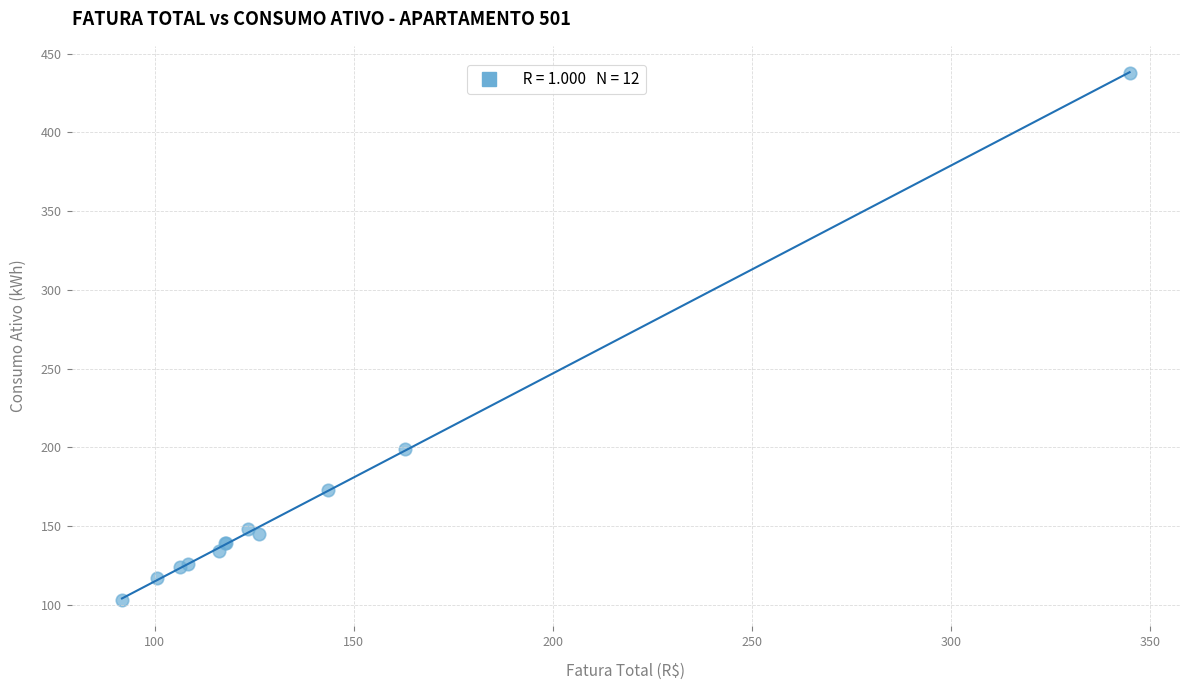

What Y value in the scatter plot is closest to 270?

199